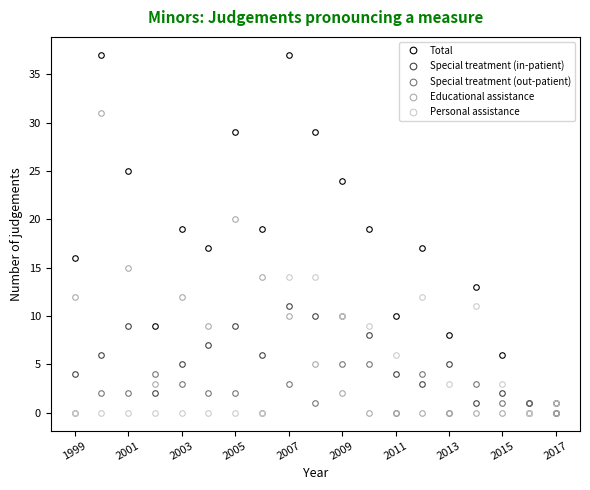

List the series in order of their peak value, lowest first.

Special treatment (out-patient), Special treatment (in-patient), Personal assistance, Educational assistance, Total